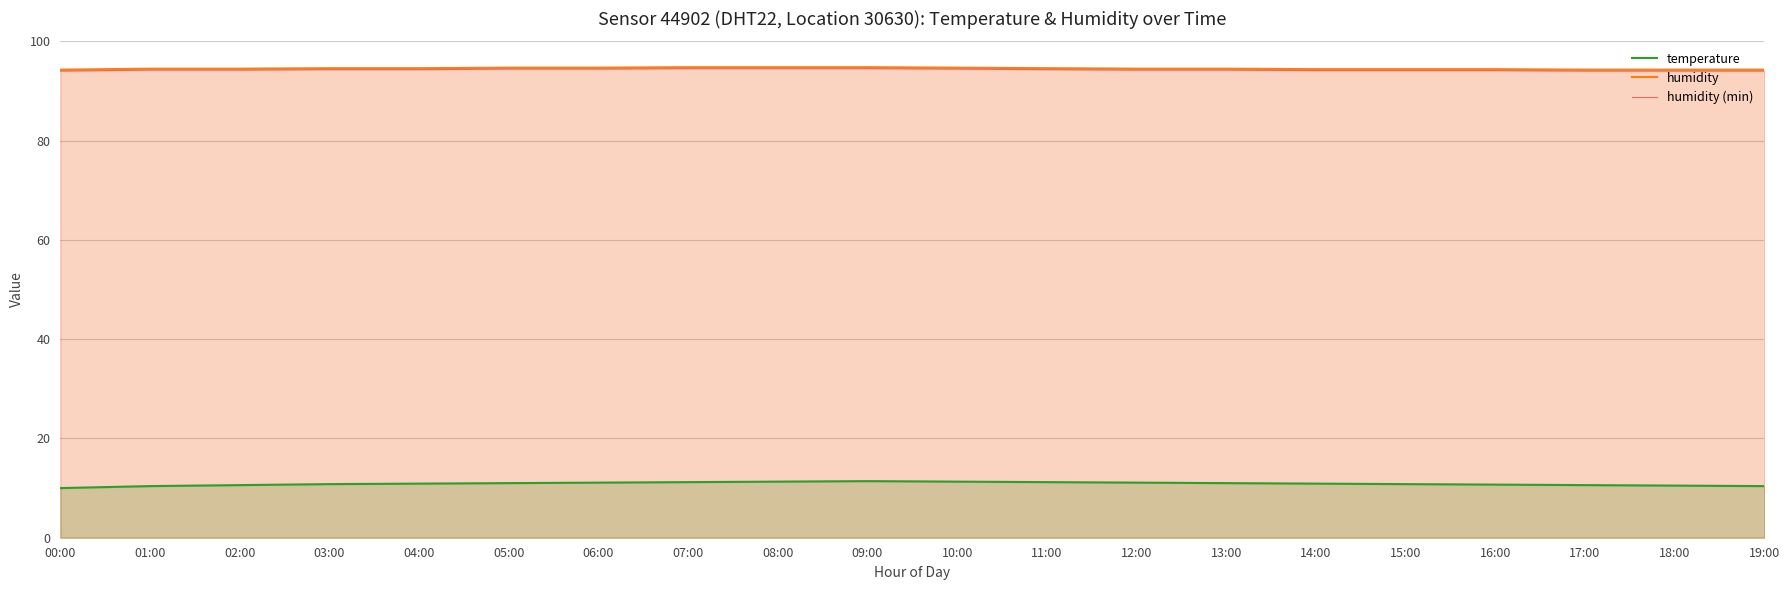

Which series changed the most between 05:00 and 18:00?

temperature